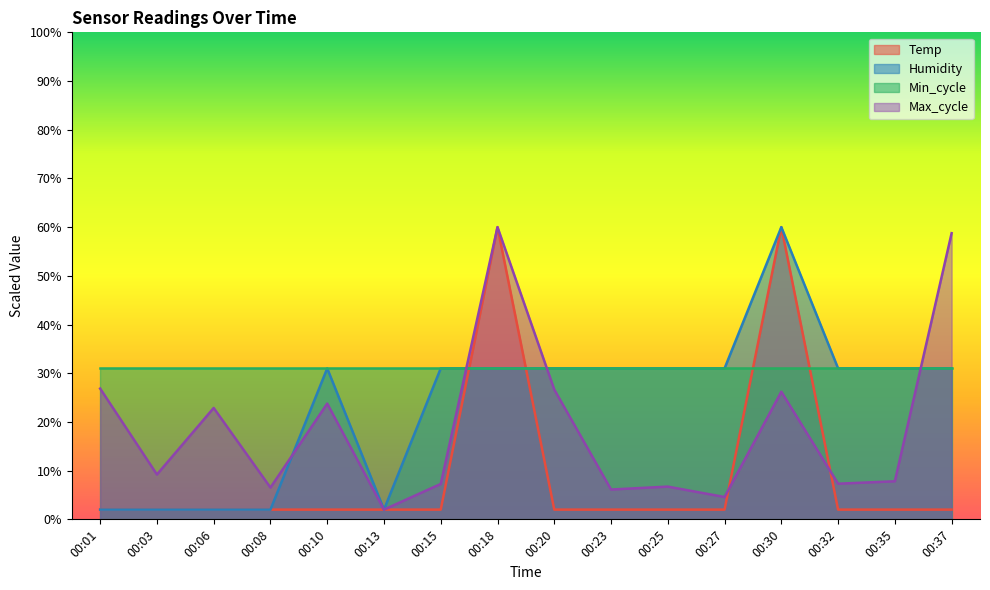

At which category does Humidity reach its first local peak?

00:10